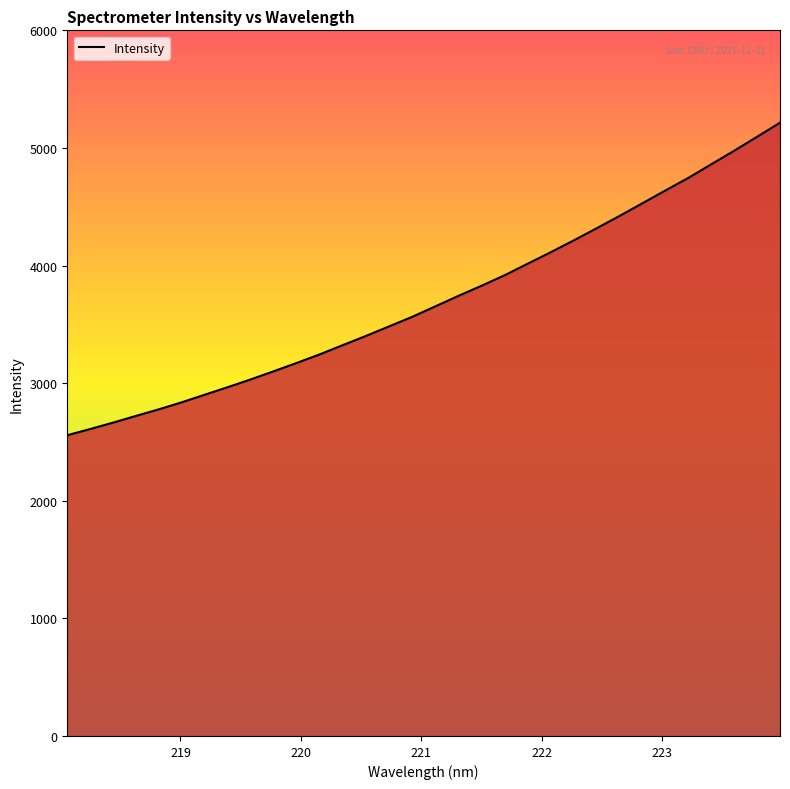

What is the difference between the maximum and minimum values?

2657.6